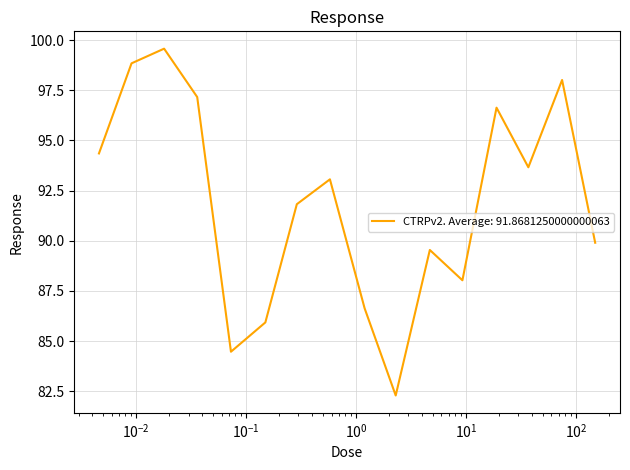

What is the maximum value shown in the chart?

99.6